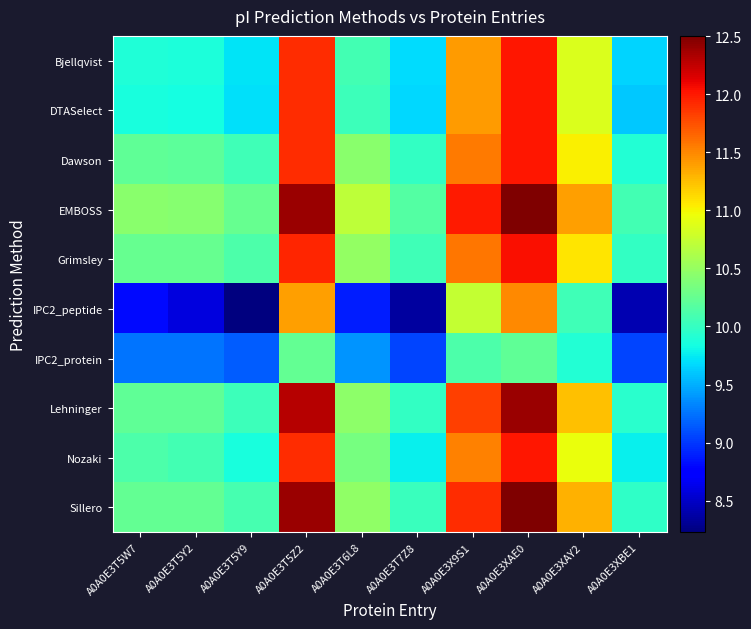

Which series has the largest total across all categories?

EMBOSS